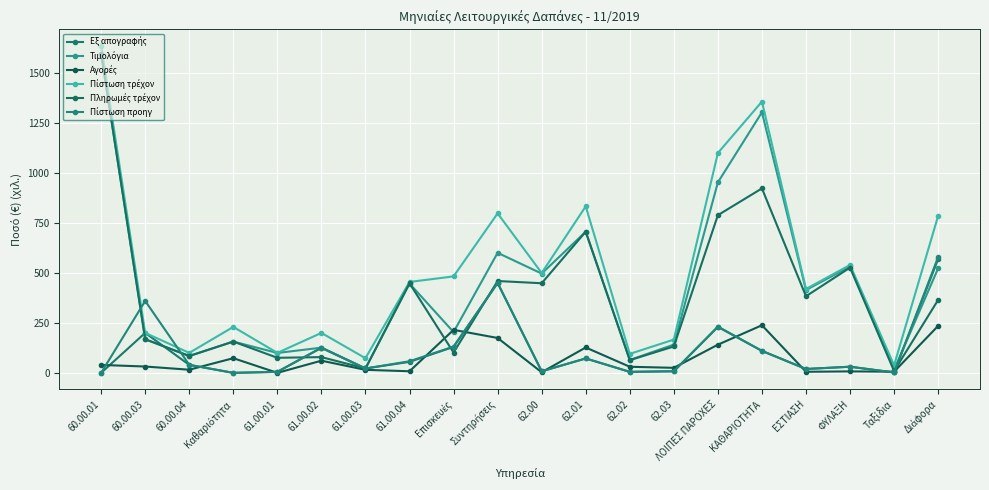

Rank the categories by Πίστωση προηγ value from lowest to highest.

60.00.01, Καθαριότητα, Ταξίδια, 61.00.01, 62.02, 62.00, 62.03, ΕΣΤΙΑΣΗ, 61.00.03, ΦΥΛΑΞΗ, 60.00.04, 61.00.04, 62.01, ΚΑΘΑΡΙΟΤΗΤΑ, 61.00.02, Επισκευές, ΛΟΙΠΕΣ ΠΑΡΟΧΕΣ, 60.00.03, Συντηρήσεις, Διάφορα